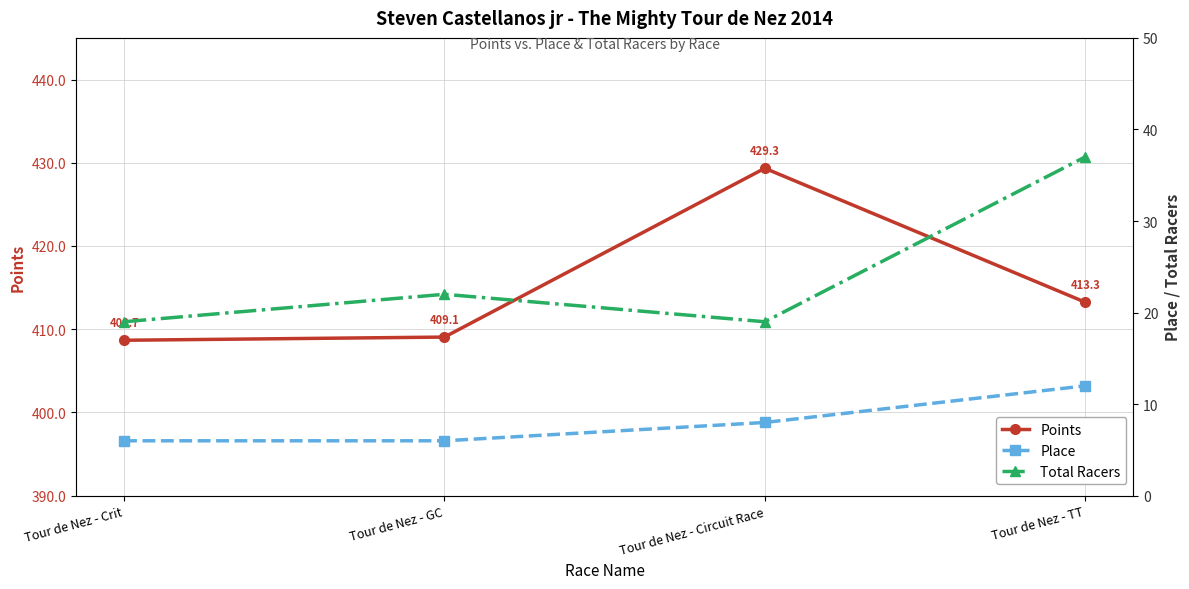

What is the highest value of the Place series?

12.0